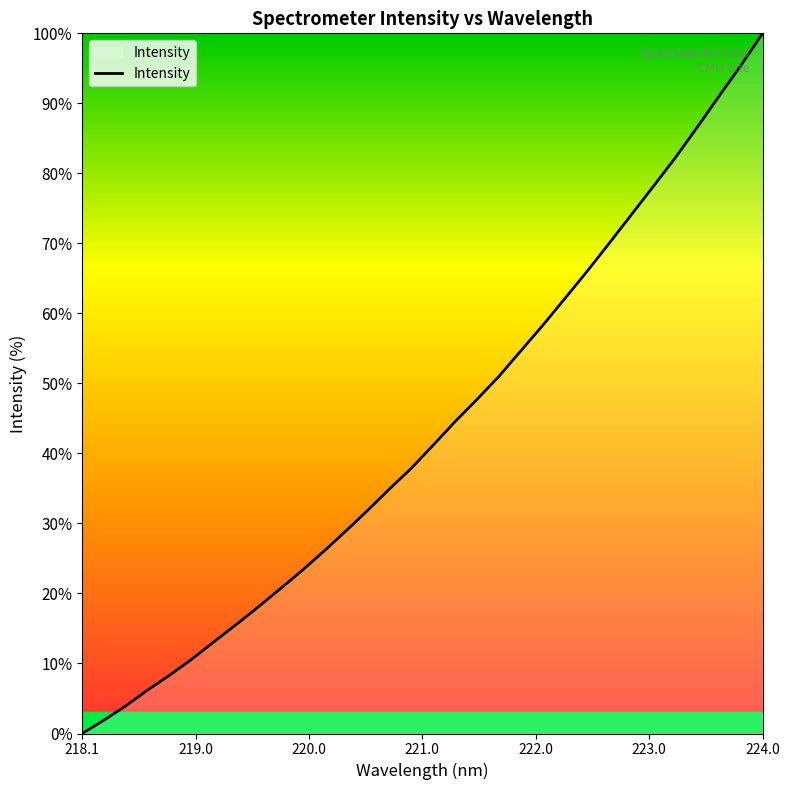

What is the difference between the maximum and minimum values?

100.0